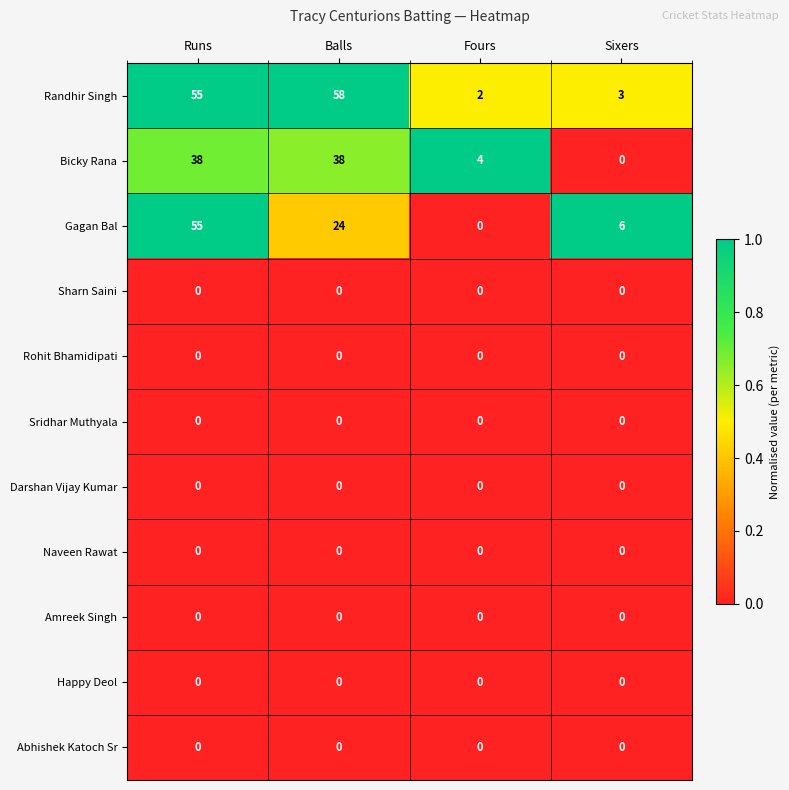

What is the maximum value shown in the chart?

58